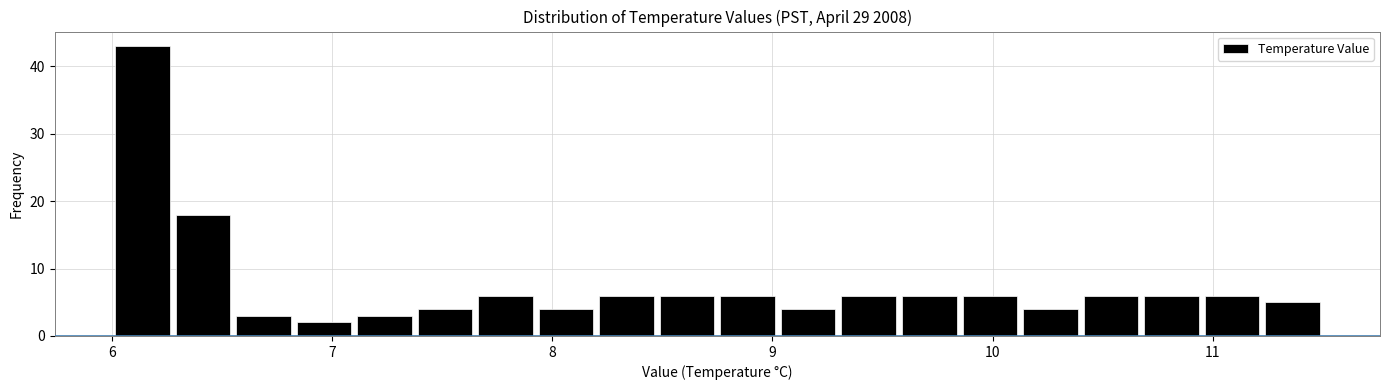

Around what value on the x-axis is the tallest bar? Give the approximate position of its centre, as read against the axis.

6.1